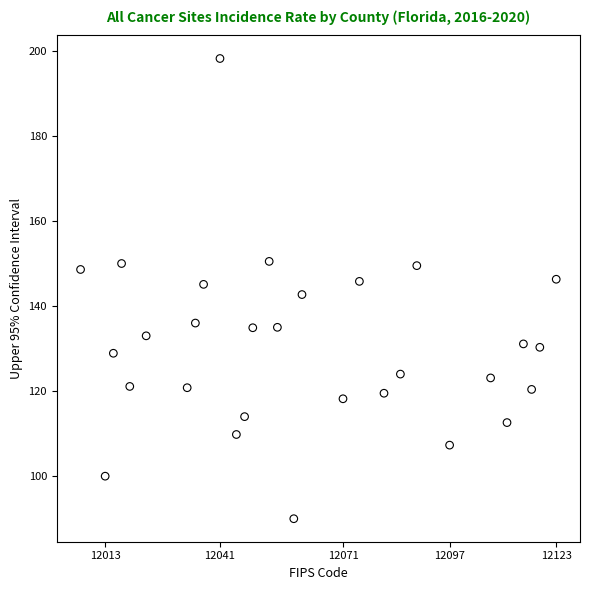

What is the range of X values (max minus min)?

116.0